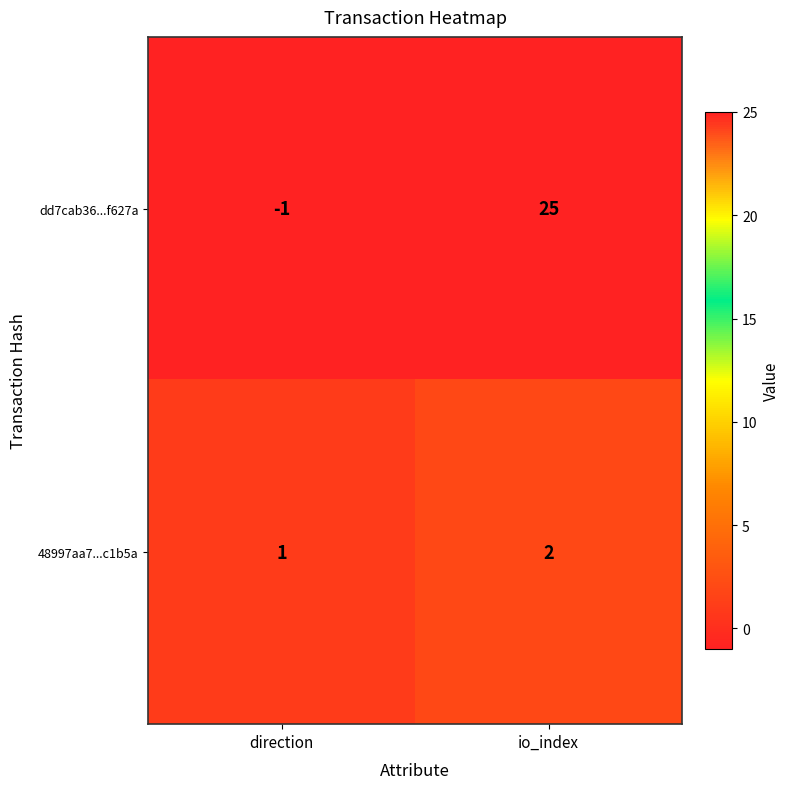

What is the sum of the dd7cab36...f627a values at io_index and direction?

24